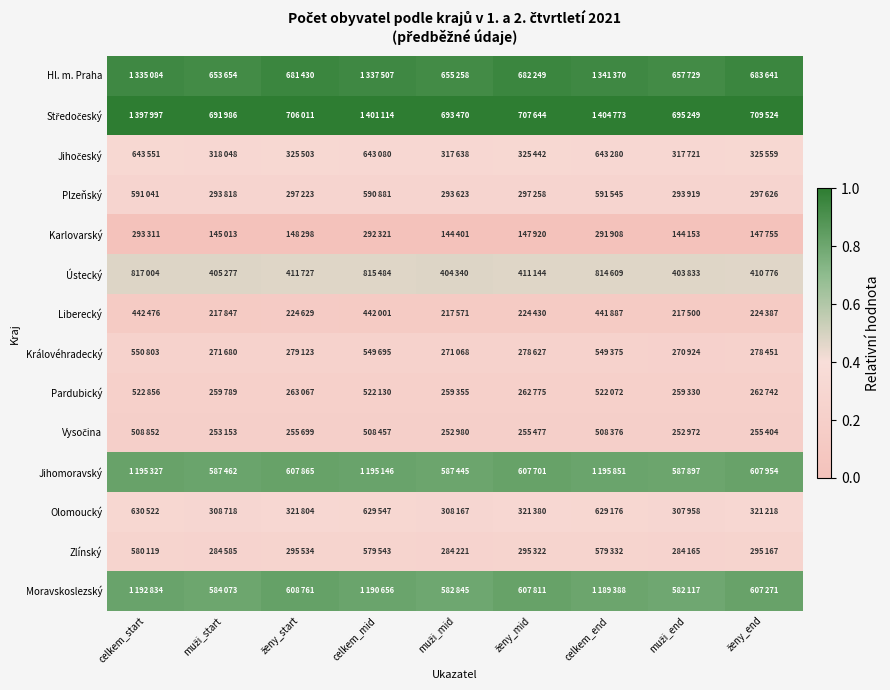

Rank the series at muži_start from lowest to highest value.

Karlovarský, Liberecký, Vysočina, Pardubický, Královéhradecký, Zlínský, Plzeňský, Olomoucký, Jihočeský, Ústecký, Moravskoslezský, Jihomoravský, Hl. m. Praha, Středočeský